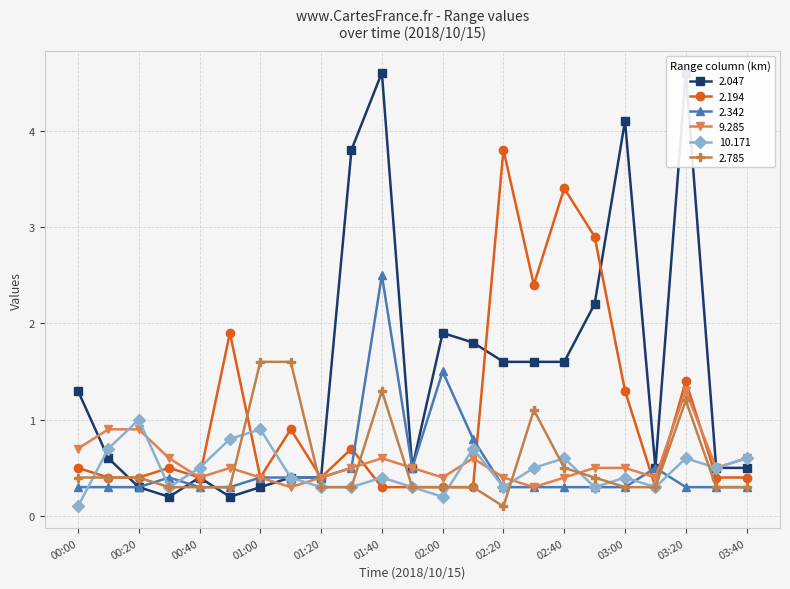

What is the value of the 2.785 point at the 6th from the left?

0.3